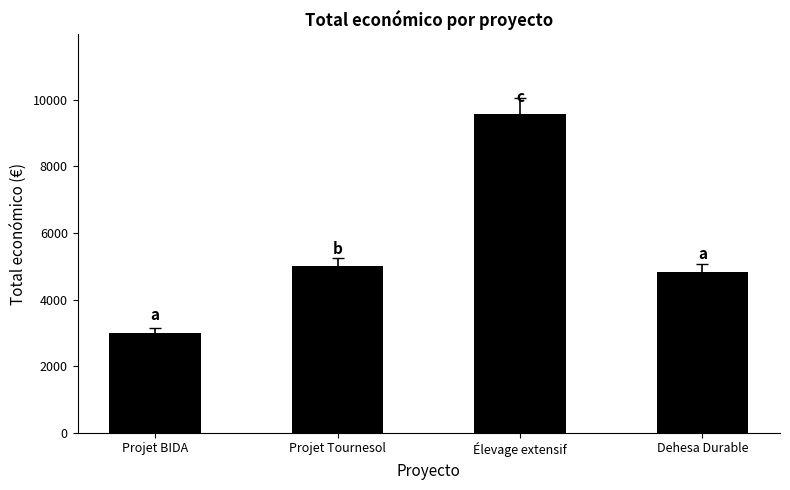

What is the label of the 4th bar from the right?

Projet BIDA